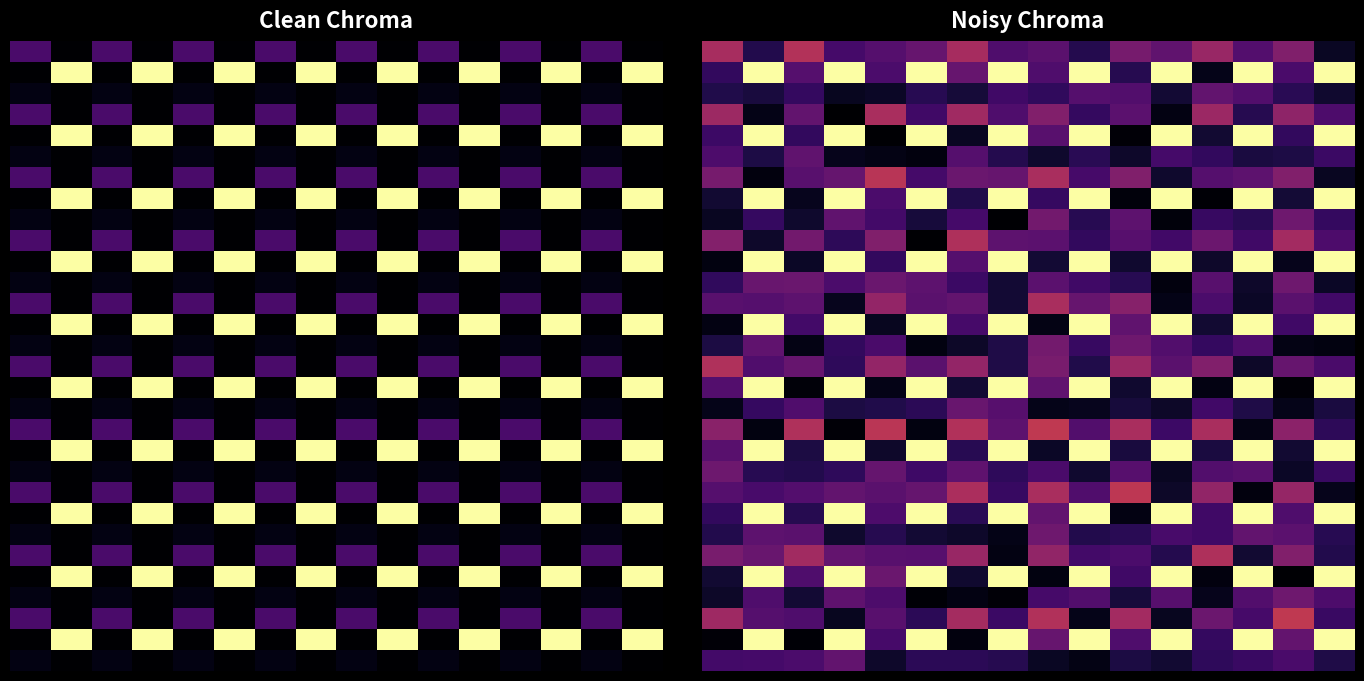

How many data points in 25 are less than 1?

8